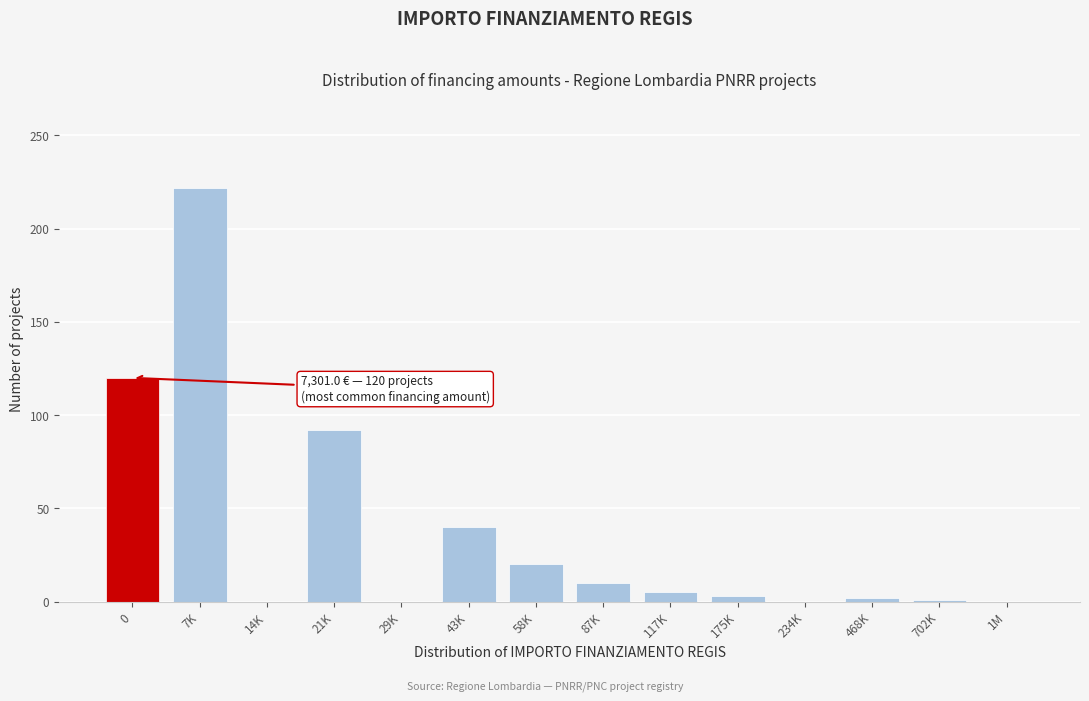

Which label corresponds to the largest value in the chart?

7K